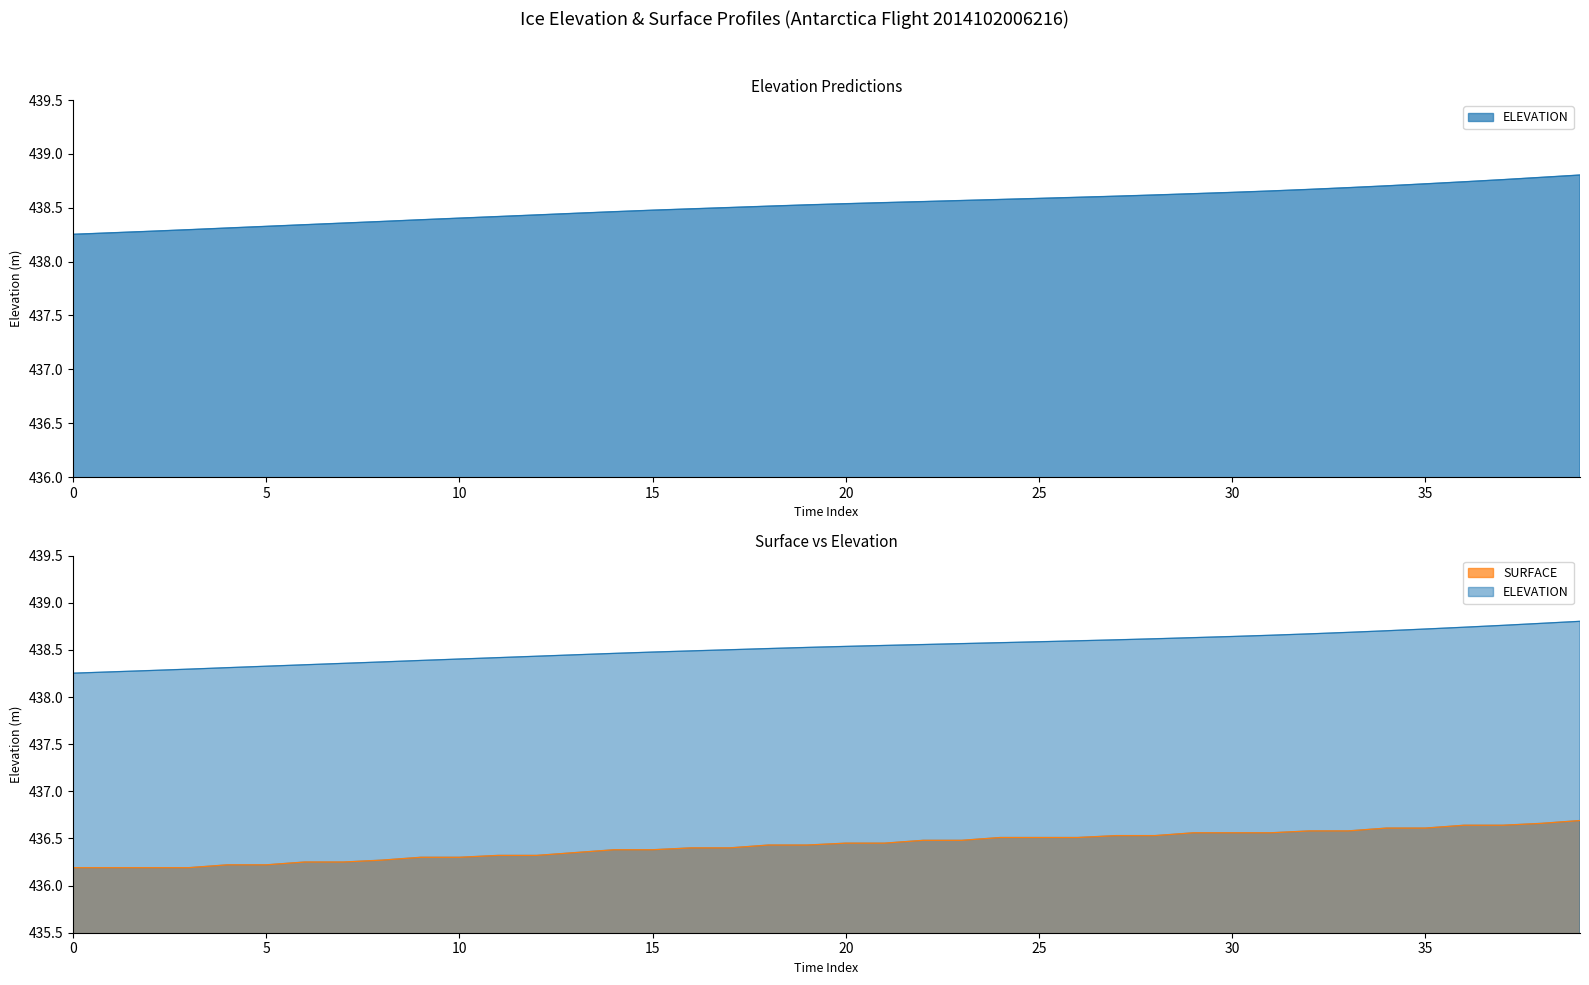

Reading right to left, what are all the values shown in this chart?

ELEVATION: 438.8	438.8	438.8	438.7	438.7	438.7	438.7	438.7	438.7	438.6	438.6	438.6	438.6	438.6	438.6	438.6	438.6	438.6	438.5	438.5	438.5	438.5	438.5	438.5	438.5	438.5	438.4	438.4	438.4	438.4	438.4	438.4	438.4	438.3	438.3	438.3	438.3	438.3	438.3	438.3
SURFACE: 436.7	436.7	436.6	436.6	436.6	436.6	436.6	436.6	436.6	436.6	436.6	436.5	436.5	436.5	436.5	436.5	436.5	436.5	436.4	436.4	436.4	436.4	436.4	436.4	436.4	436.4	436.4	436.3	436.3	436.3	436.3	436.3	436.2	436.2	436.2	436.2	436.2	436.2	436.2	436.2